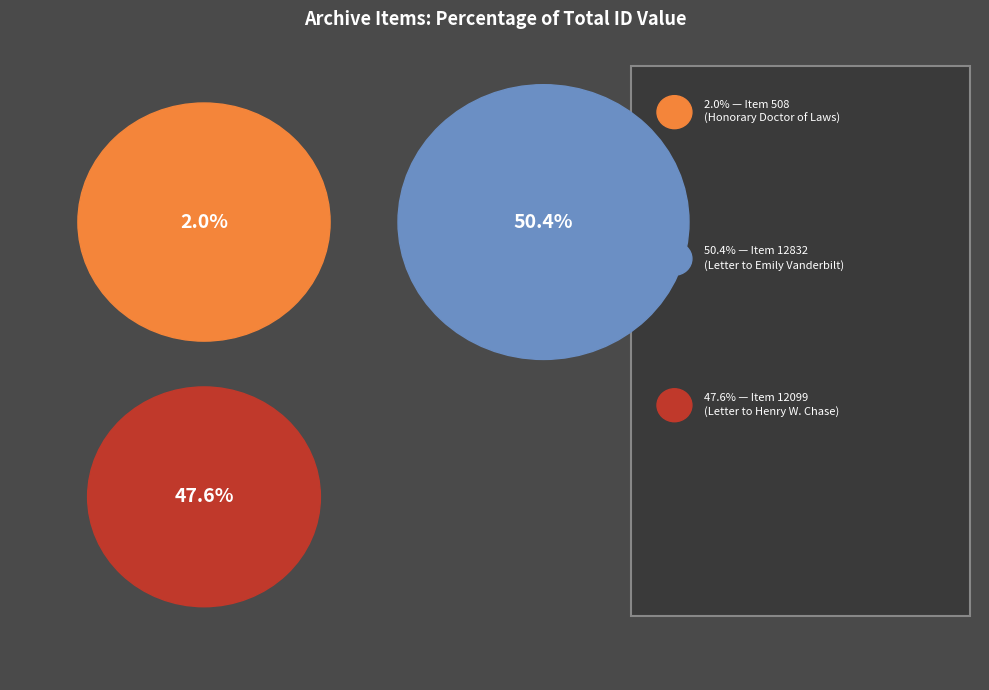

Is there any slice that represents more than half of the pie?

Yes